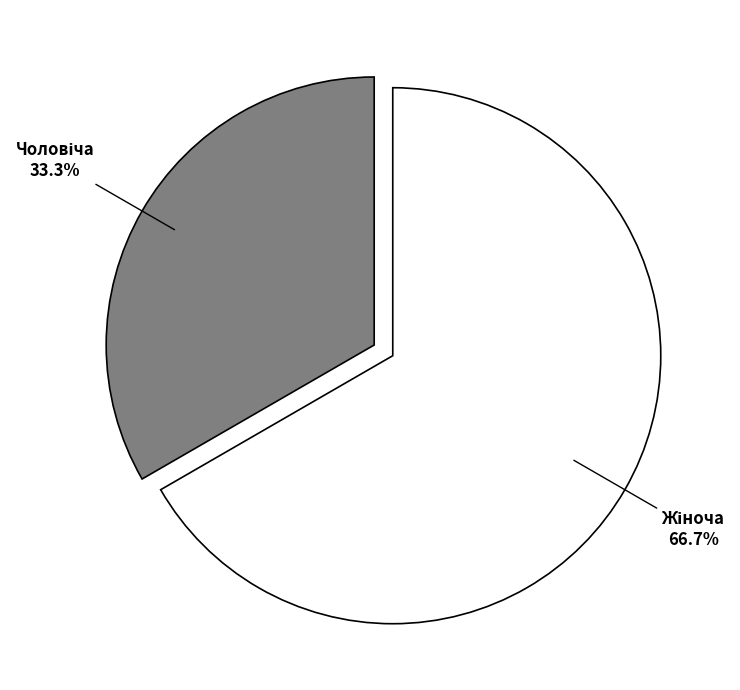

To the nearest percent, what is the average slice percentage?

50%